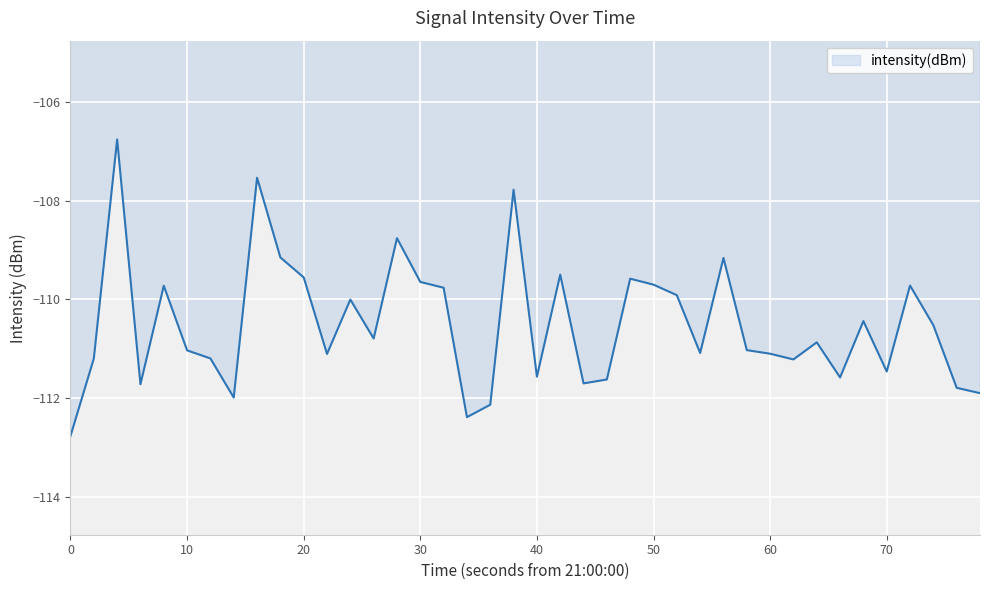

What is the minimum value shown in the chart?

-112.8